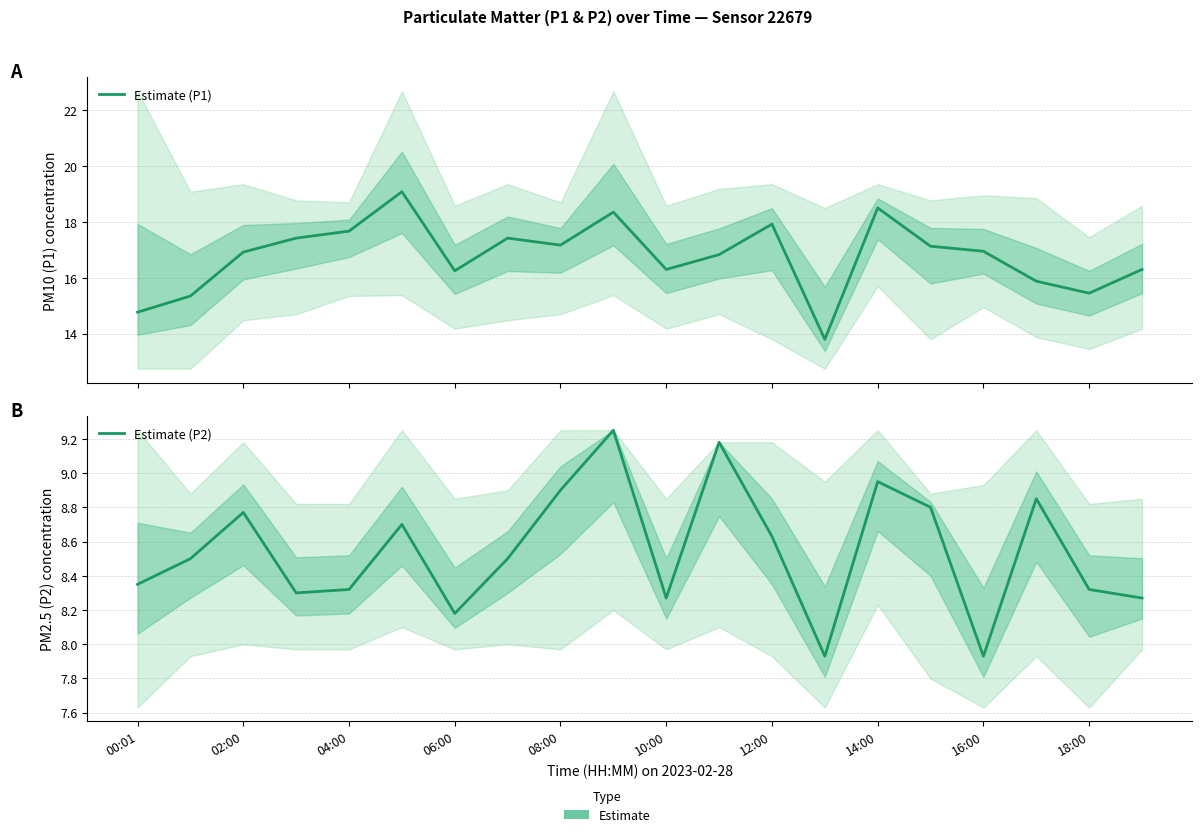

Reading right to left, list all the values displayed in this chart.

Estimate (P1): 16.3	15.4	15.9	16.9	17.1	18.5	13.8	17.9	16.8	16.3	18.4	17.2	17.4	16.2	19.1	17.7	17.4	16.9	15.3	14.8
Estimate (P2): 8.3	8.3	8.8	7.9	8.8	8.9	7.9	8.6	9.2	8.3	9.2	8.9	8.5	8.2	8.7	8.3	8.3	8.8	8.5	8.3